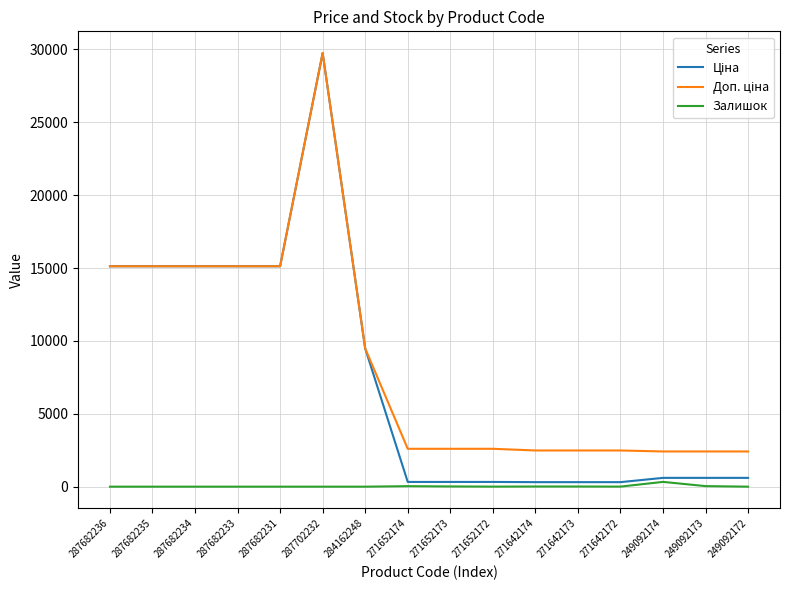

What is the difference between the highest and lowest values at 287682236?

15120.0